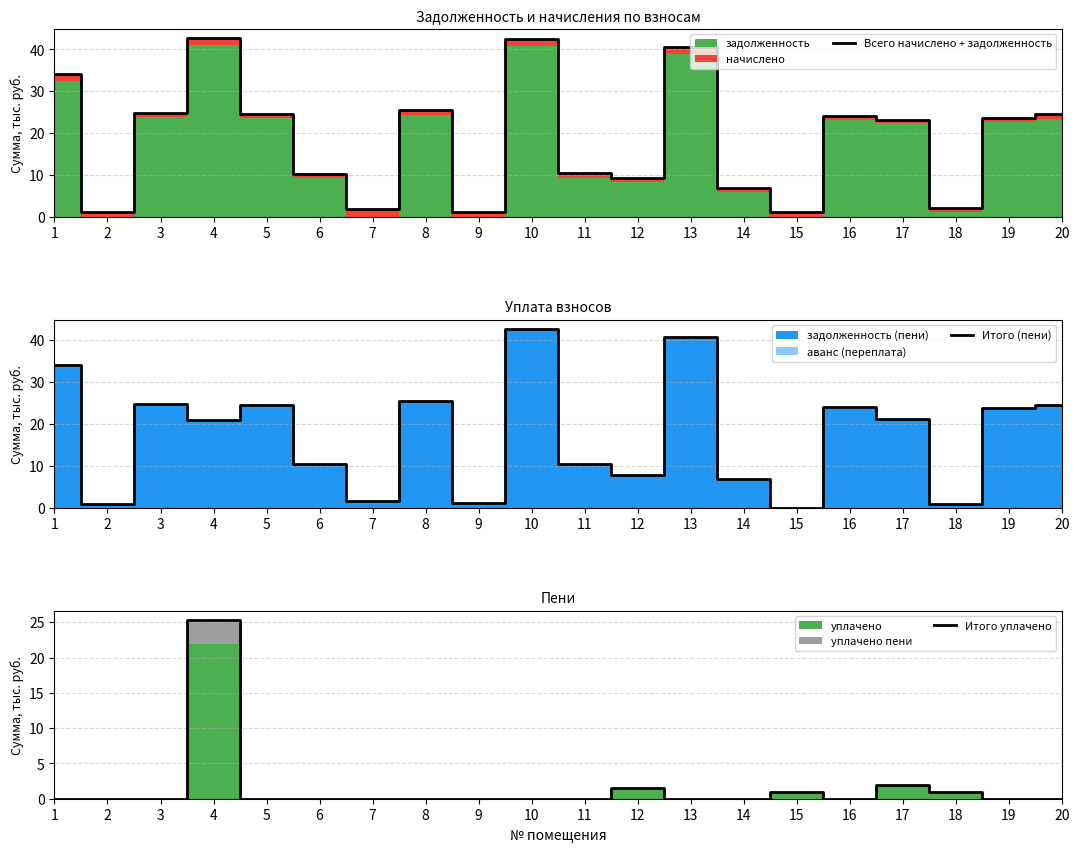

Between 5 and 9, which series saw the biggest shift?

Всего начислено + задолженность